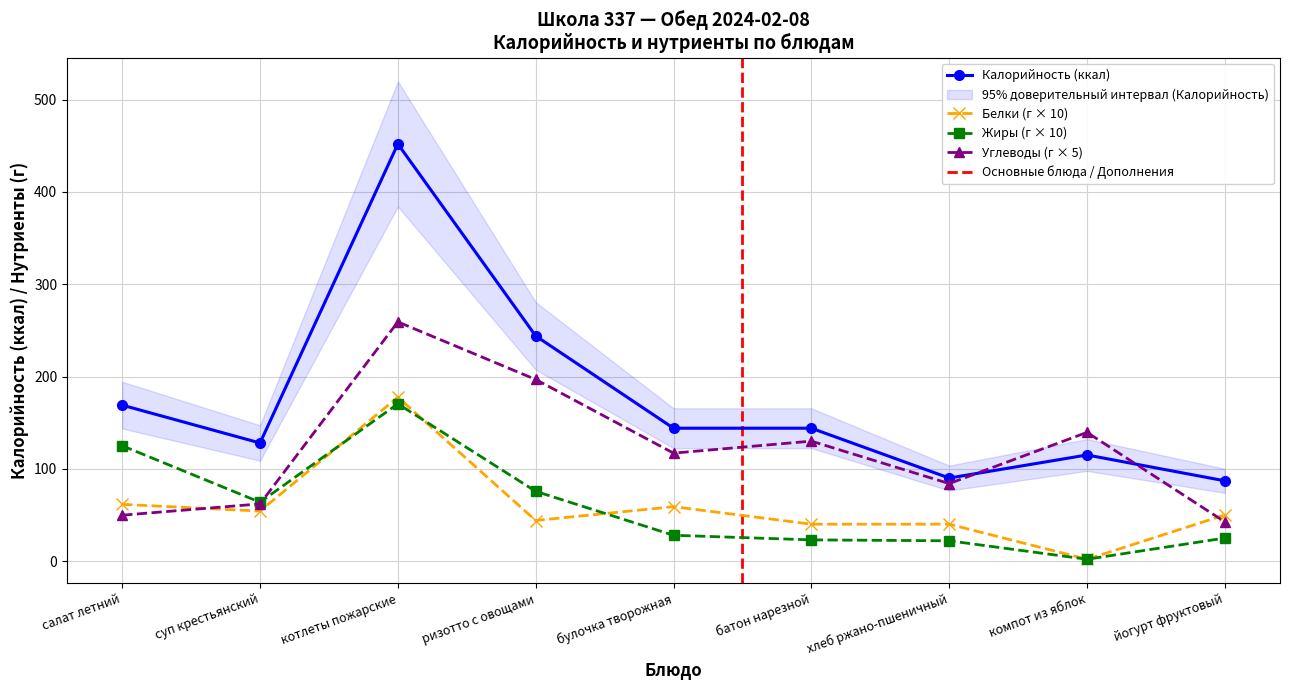

List the series in order of their peak value, lowest first.

Жиры, Белки, Углеводы, Калорийность